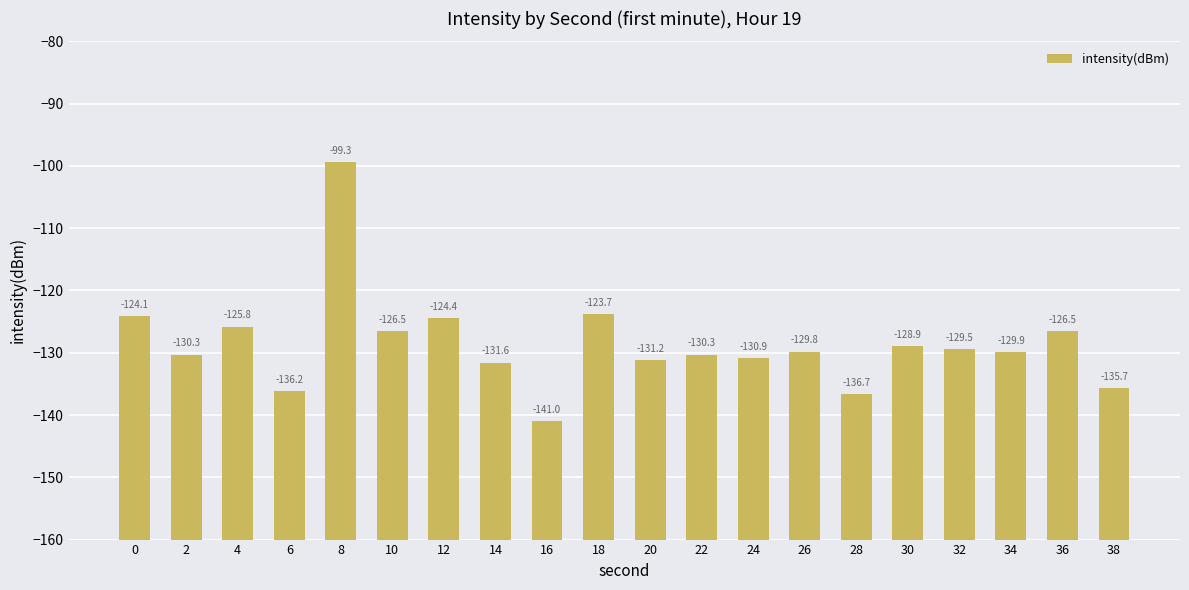

What is the change in value from 16 to 38?

+5.3